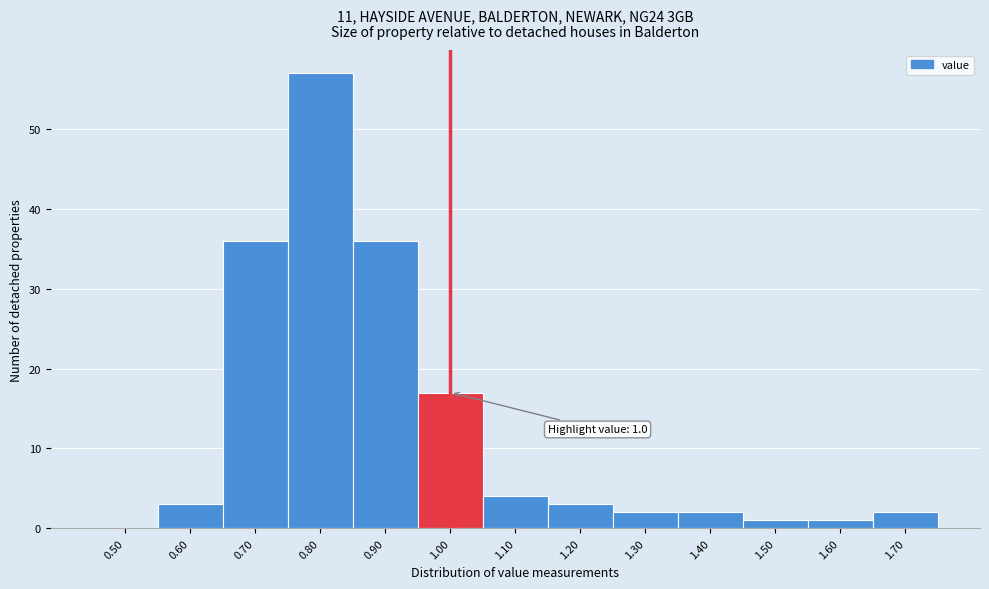

Reading left to right, what are all the values shown in this chart?

0.50=0	0.60=3	0.70=36	0.80=57	0.90=36	1.00=17	1.10=4	1.20=3	1.30=2	1.40=2	1.50=1	1.60=1	1.70=2